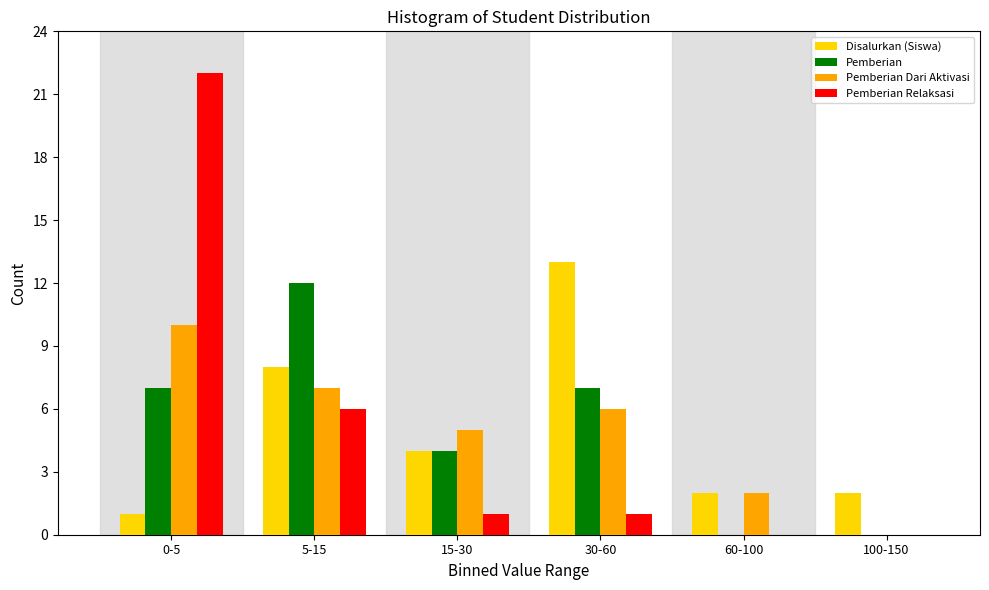

Reading left to right, extract all data points from this chart.

Disalurkan (Siswa): 0-5=1	5-15=8	15-30=4	30-60=13	60-100=2	100-150=2
Pemberian: 0-5=7	5-15=12	15-30=4	30-60=7	60-100=0	100-150=0
Pemberian Dari Aktivasi: 0-5=10	5-15=7	15-30=5	30-60=6	60-100=2	100-150=0
Pemberian Relaksasi: 0-5=22	5-15=6	15-30=1	30-60=1	60-100=0	100-150=0